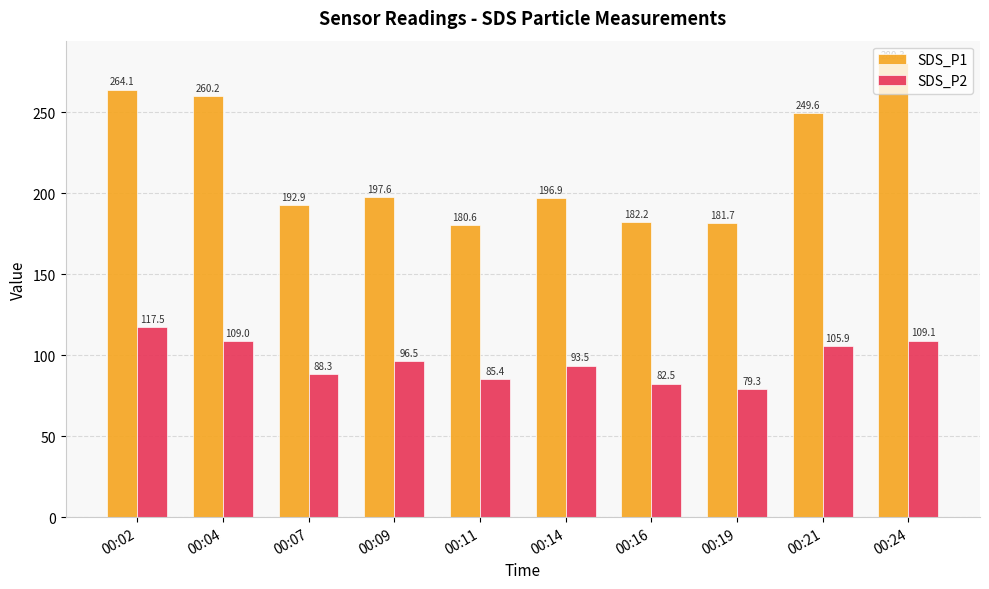

Which series has the widest spread of values?

SDS_P1